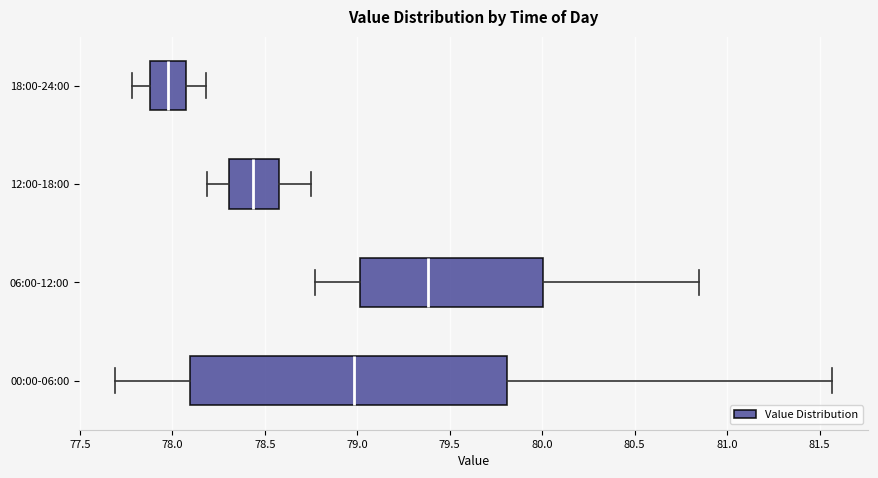

Reading bottom to top, read every box against the x-axis: the position of its median line, the range the box covers, and the ends of its whiskers. The values are not printed on the chart, so give them approximately, as read against the axis.

00:00-06:00: median 79.00, box 78.10 to 79.80, whiskers 77.70 to 81.55
06:00-12:00: median 79.40, box 79.00 to 80.00, whiskers 78.75 to 80.85
12:00-18:00: median 78.45, box 78.30 to 78.60, whiskers 78.20 to 78.75
18:00-24:00: median 78.00, box 77.90 to 78.05, whiskers 77.80 to 78.20